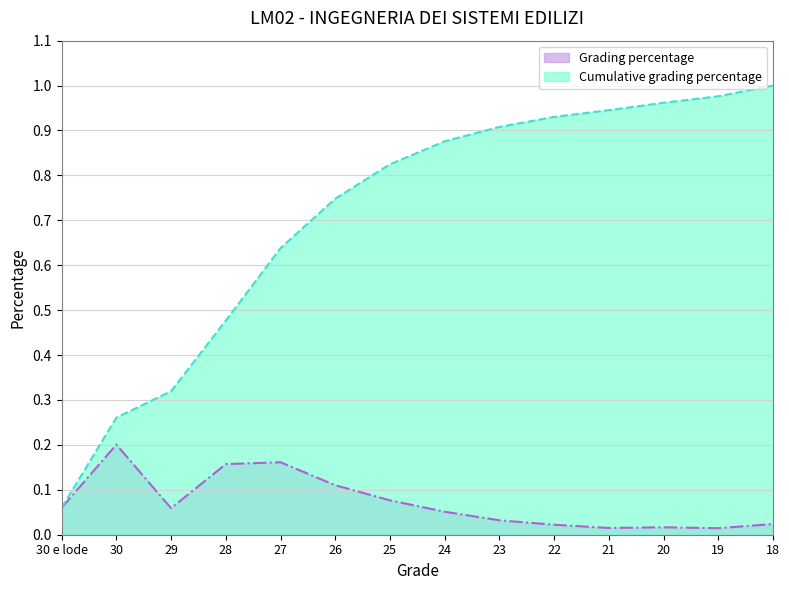

Which has a higher value, 29 or 25?

25